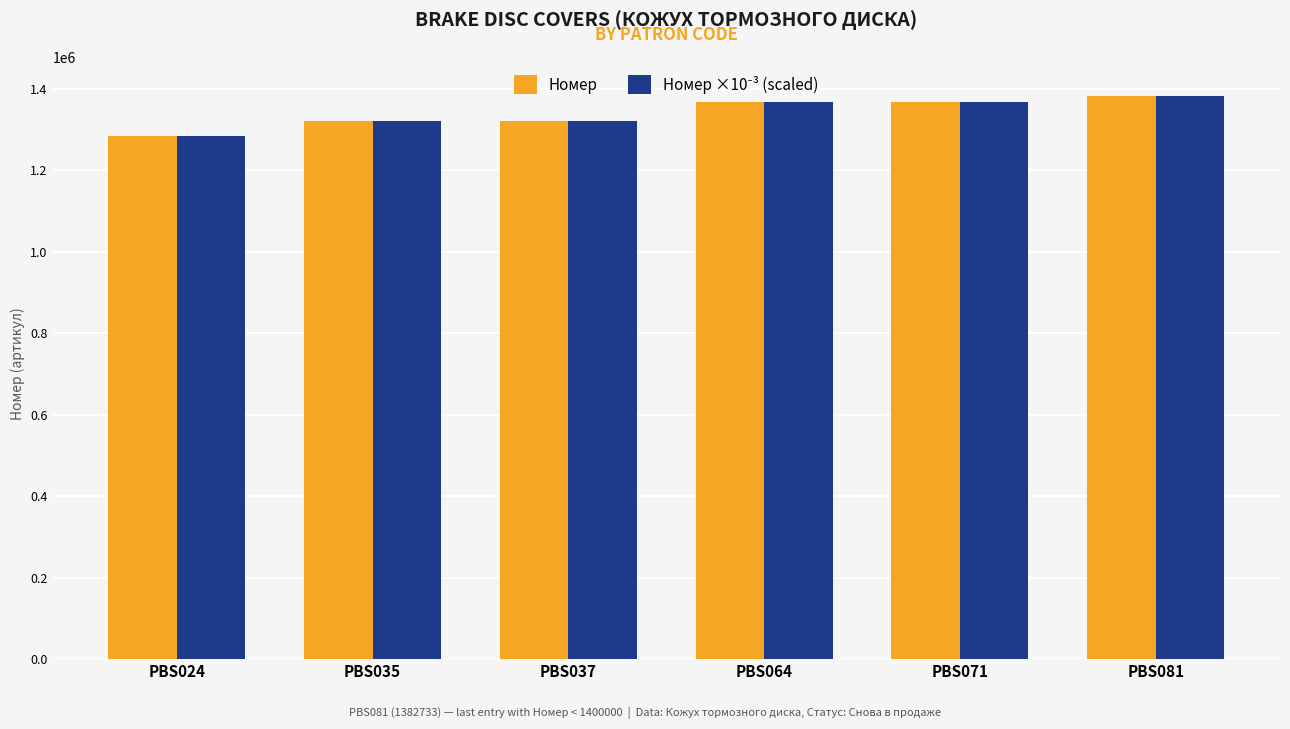

True or false: Номер has a value of 1799713 at PBS064.

False